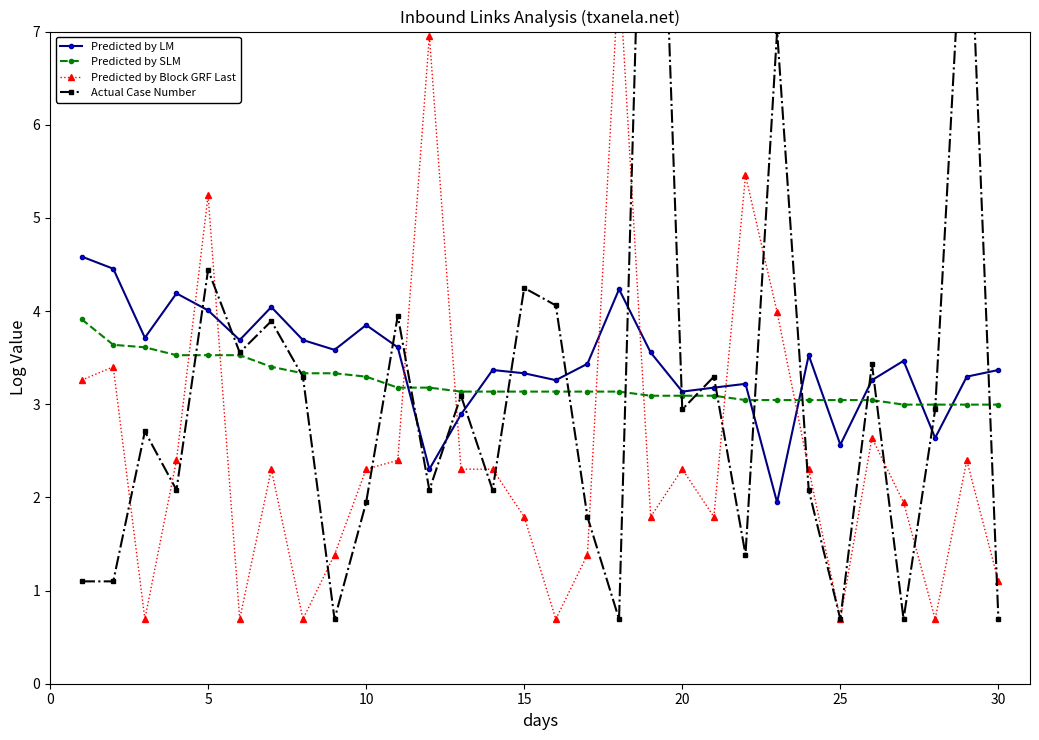

How many interior local valleys does the Predicted by LM series have?

9